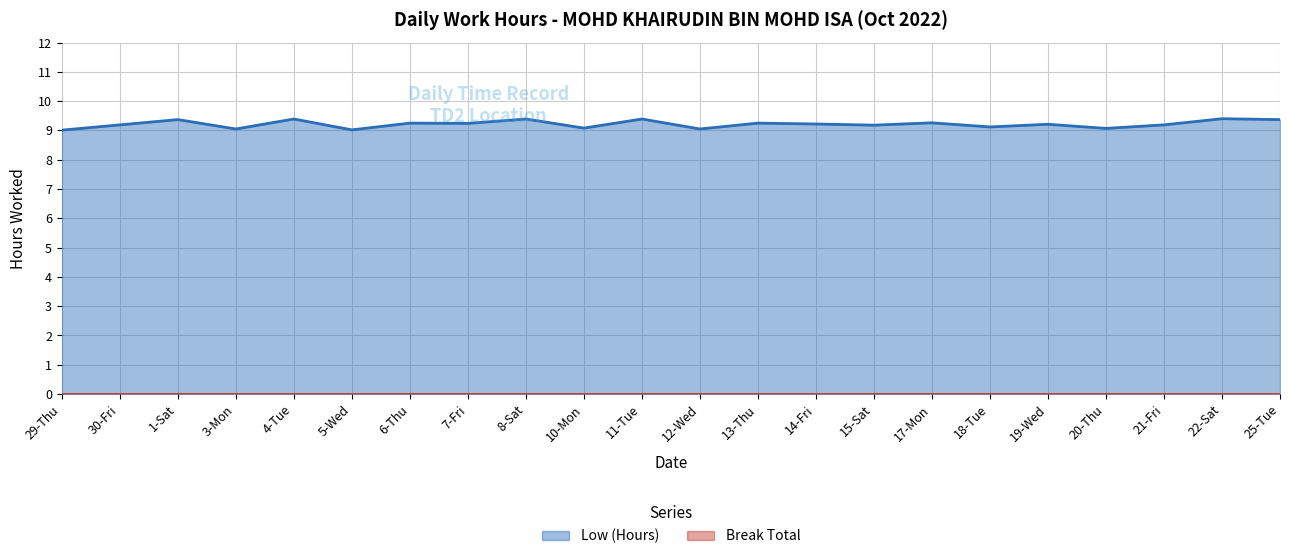

What is the label of the 20th point from the left?

21-Fri